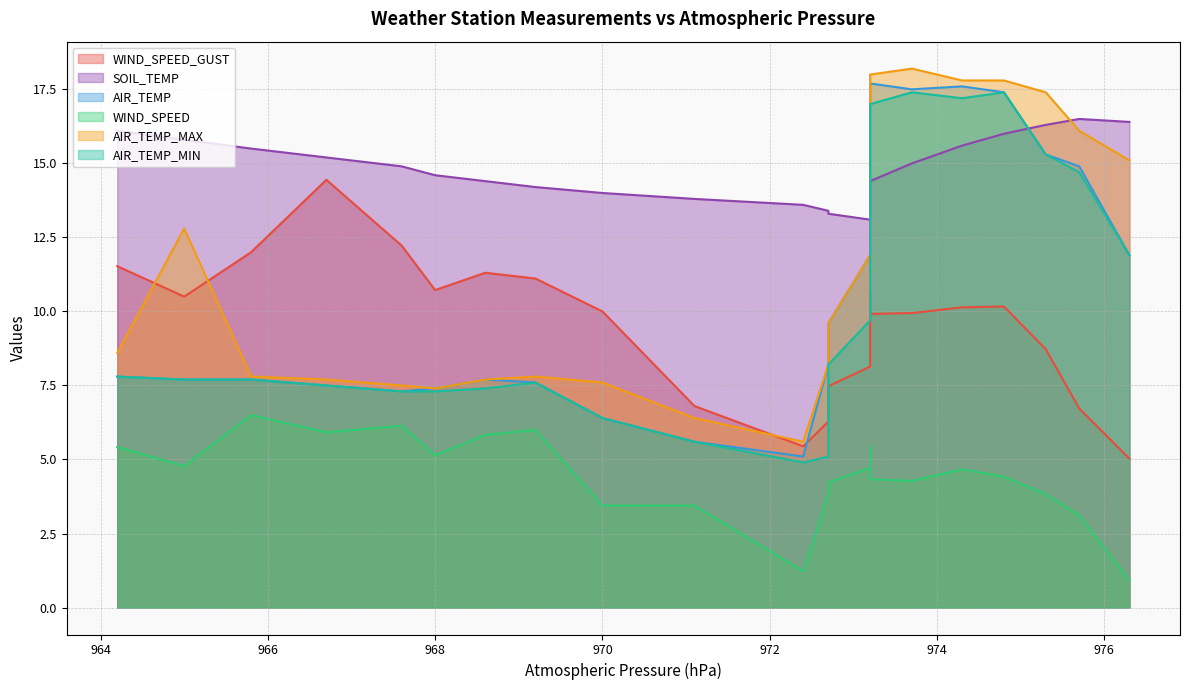

In SOIL_TEMP, how many points are lower than both neighbors (excluding endpoints)?

1